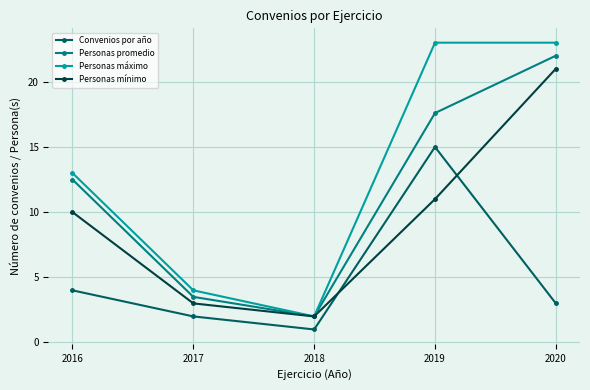

What is the difference between the Personas promedio values at 2017 and 2019?

14.1